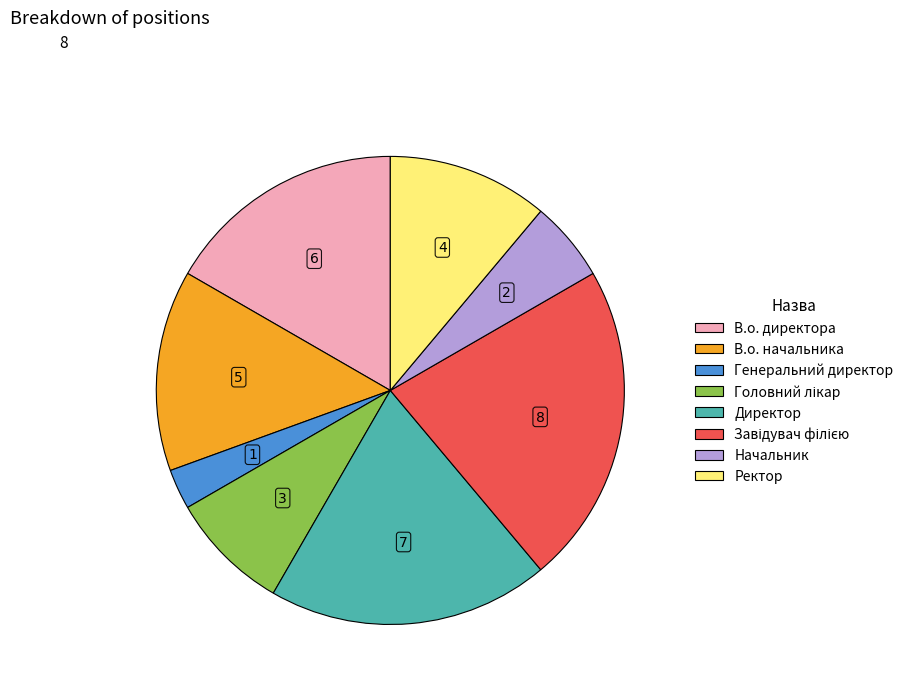

Count the number of slices in the pie.

8